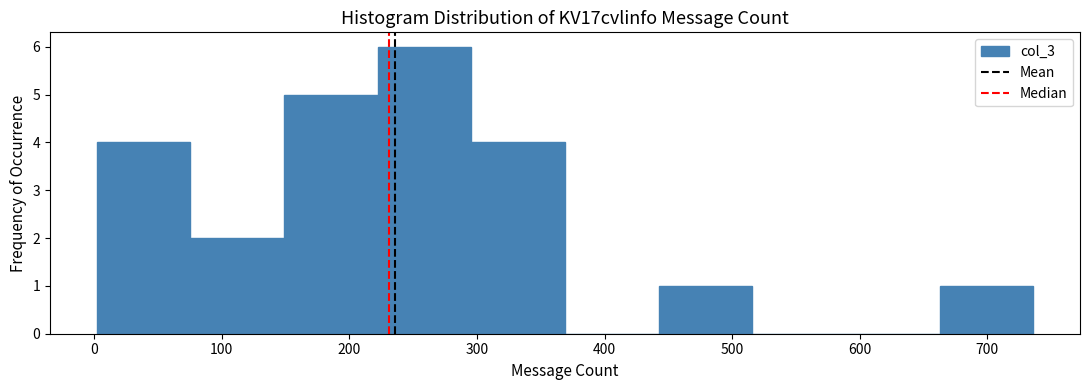

Reading left to right, transcribe this chart: for each bar, give the range it covers on the x-axis and its height. Neither the bar edges nor the heights are printed on the chart, so give them approximately, as read against the axes.

0 to 80: 4
80 to 150: 2
150 to 220: 5
220 to 300: 6
300 to 370: 4
370 to 440: 0
440 to 520: 1
520 to 590: 0
590 to 660: 0
660 to 740: 1